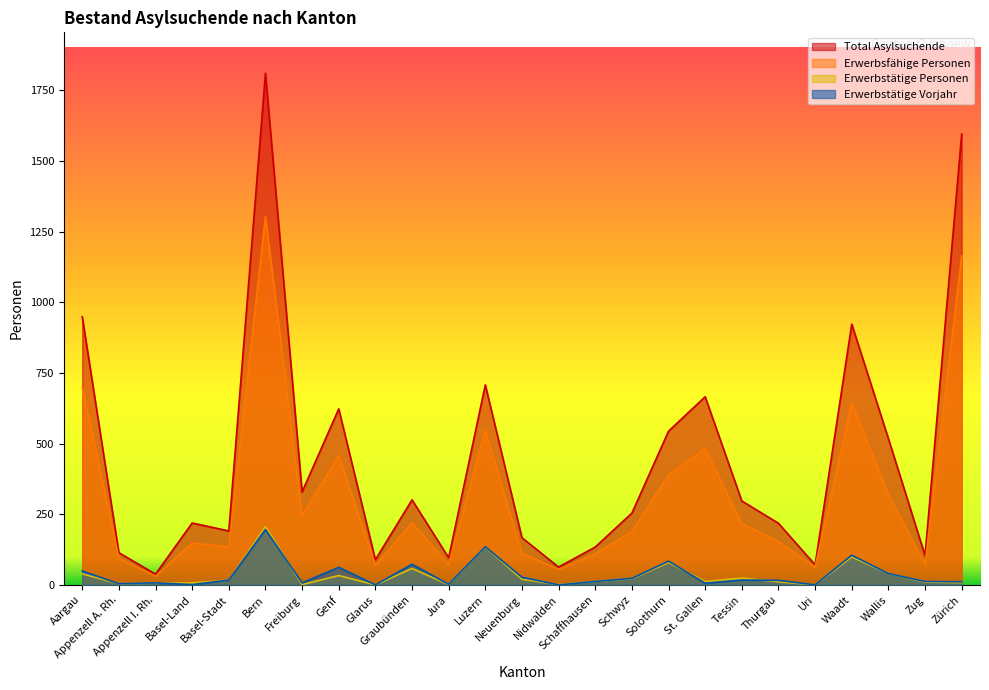

Is it true that Erwerbstätige Vorjahr equals 4 at Zürich?

False